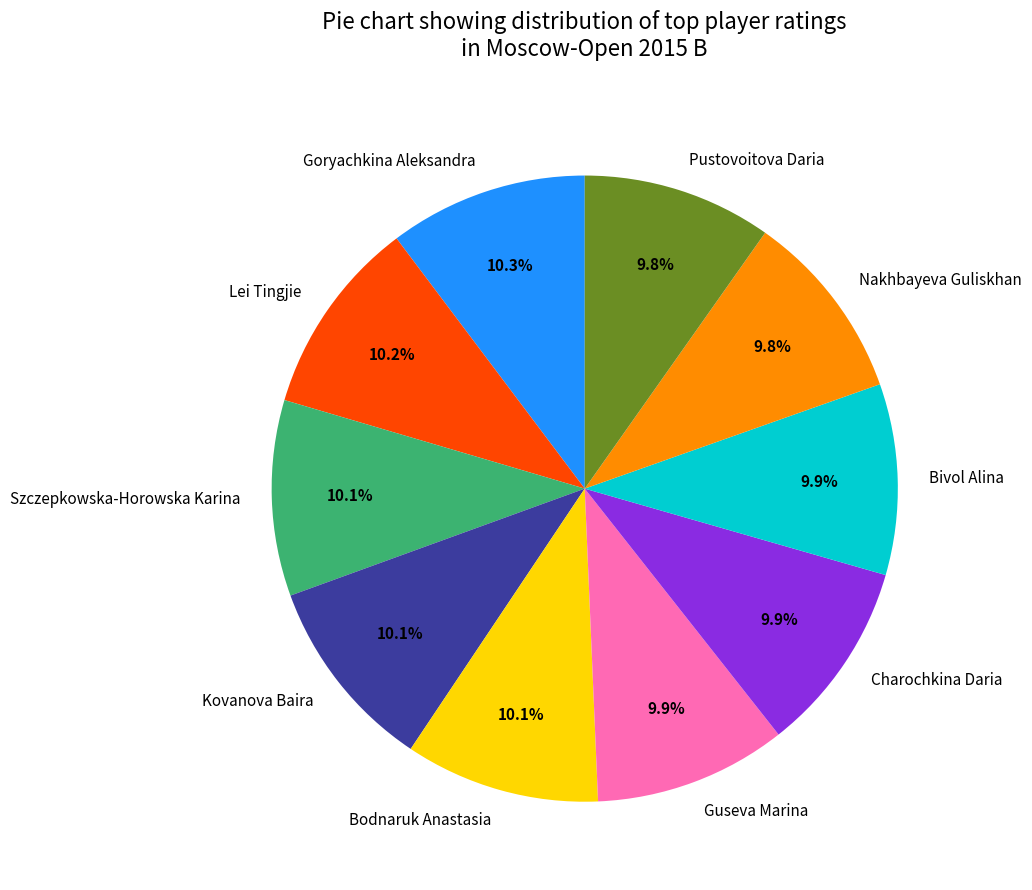

Count the number of slices in the pie.

10